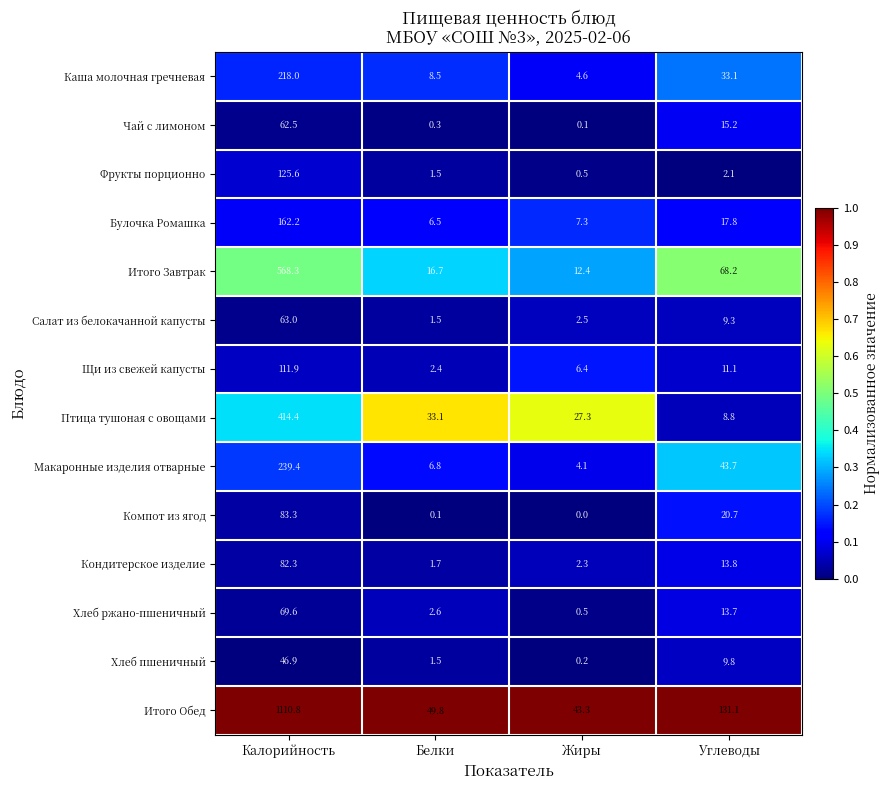

At which category is the sum across all series the highest?

Калорийность